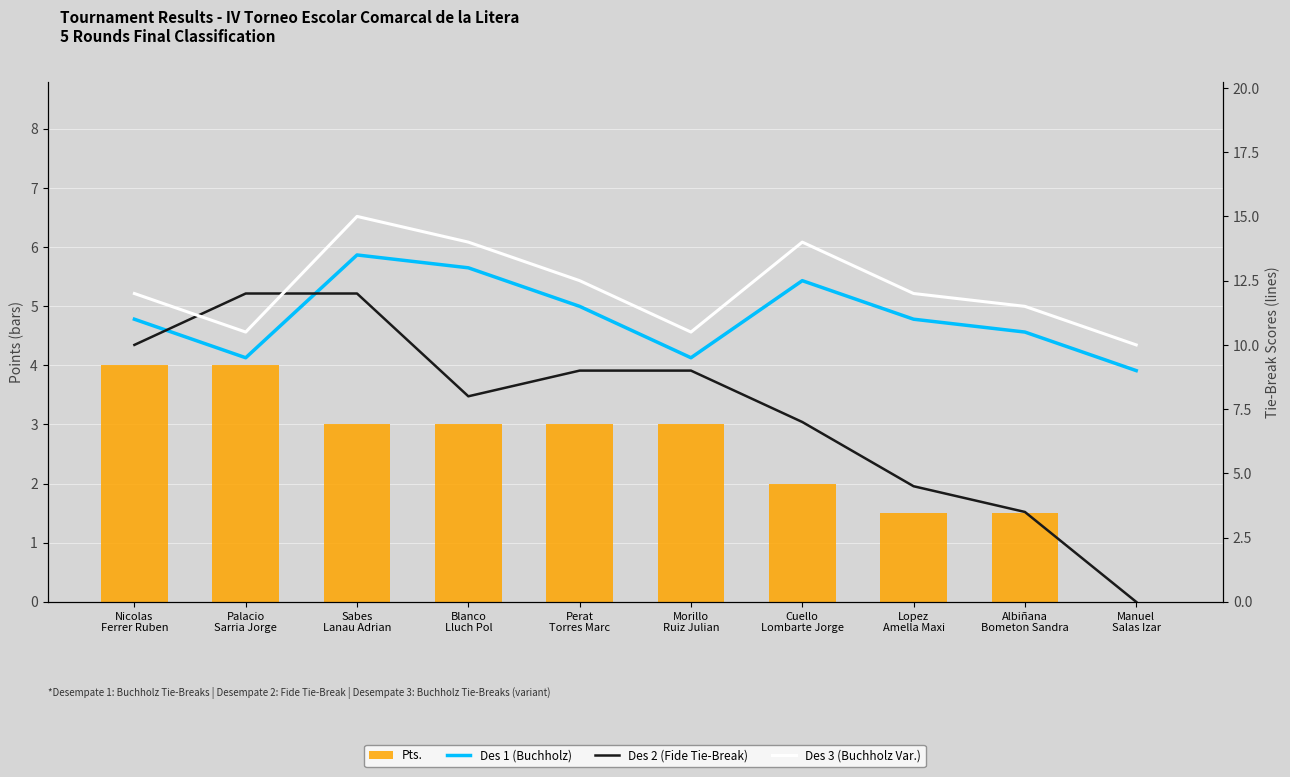

What is the difference between the Des 3 (Buchholz Var.) values at Sabes
Lanau Adrian and Lopez
Amella Maxi?

3.0